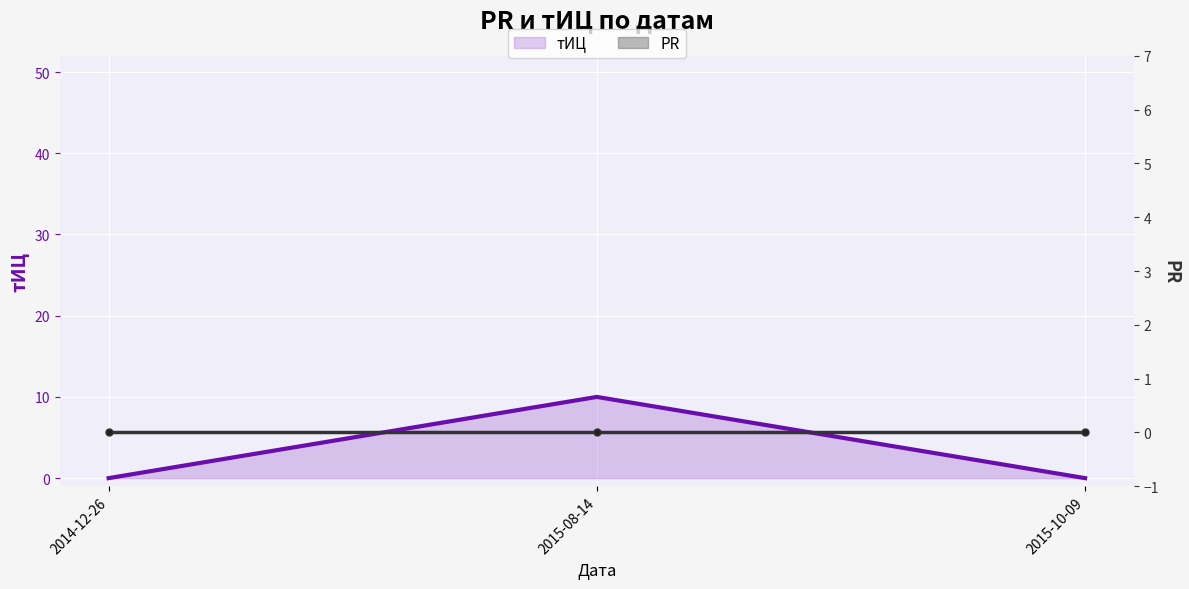

Which category has the highest value across all series?

2015-08-14